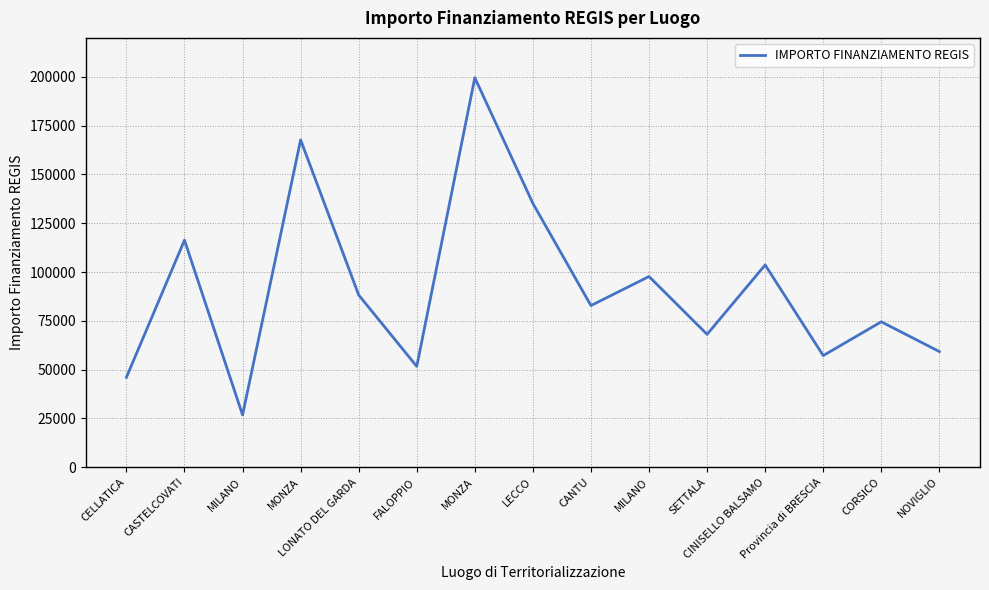

Reading left to right, transcribe all the data shown in this chart.

CELLATICA=46044.5	CASTELCOVATI=116324.6	MILANO=26730.0	MONZA=167724.8	LONATO DEL GARDA=88213.8	FALOPPIO=51620.1	MONZA=199567.7	LECCO=135157.2	CANTU=82798.6	MILANO=97694.9	SETTALA=68057.8	CINISELLO BALSAMO=103619.9	Provincia di BRESCIA=57160.7	CORSICO=74486.0	NOVIGLIO=59229.0